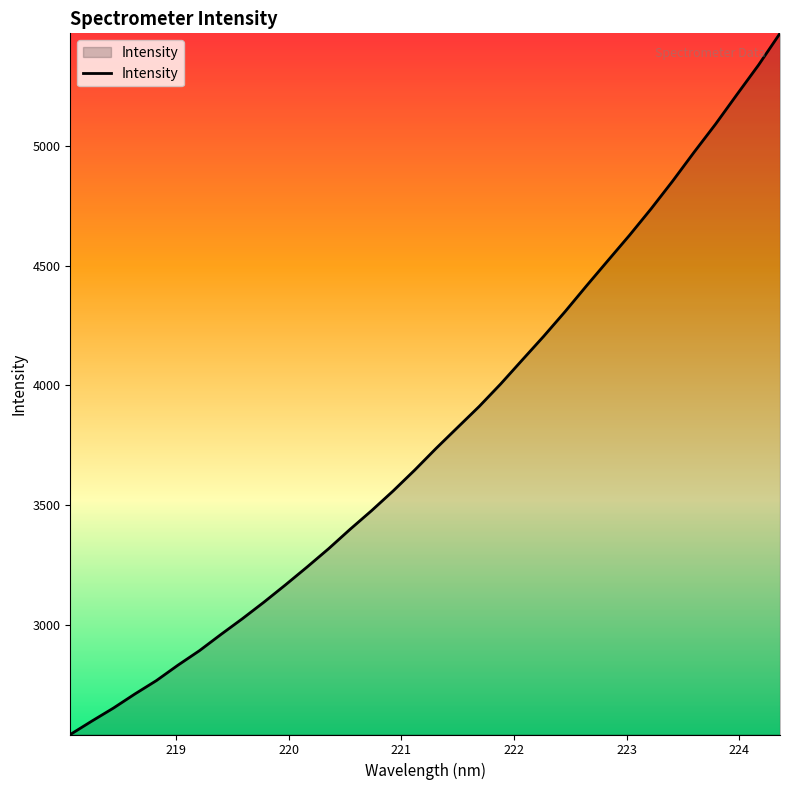

What is the minimum value shown in the chart?

2541.5